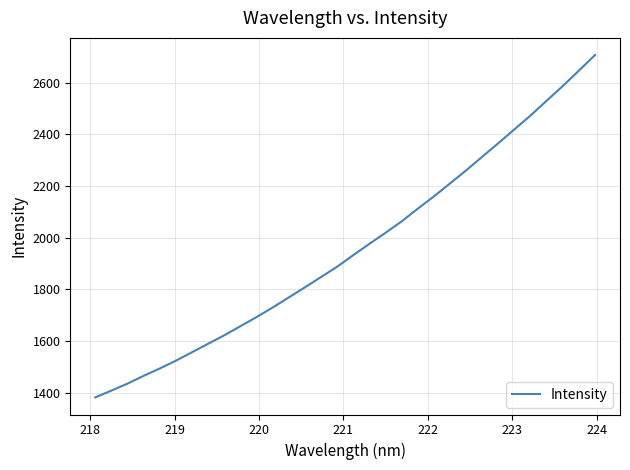

What is the maximum value shown in the chart?

2706.8